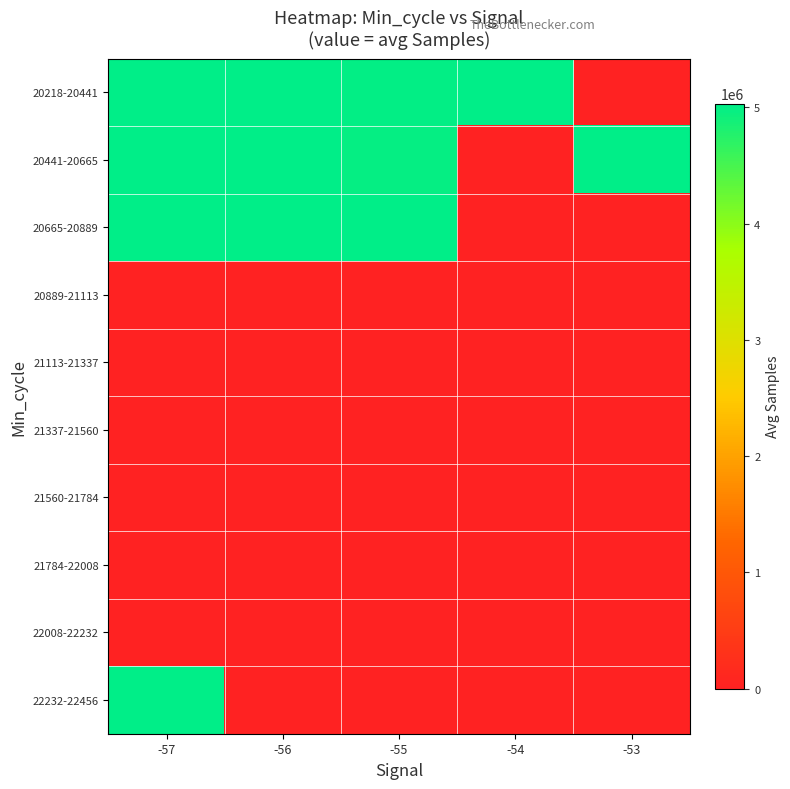

At how many categories does at least one series exceed 2487705?

5